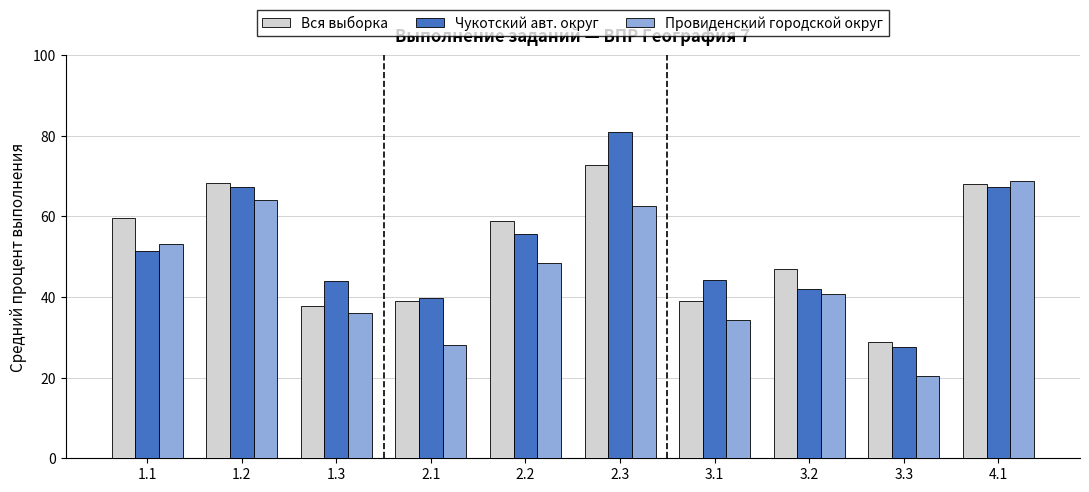

Does the chart contain any negative values?

No